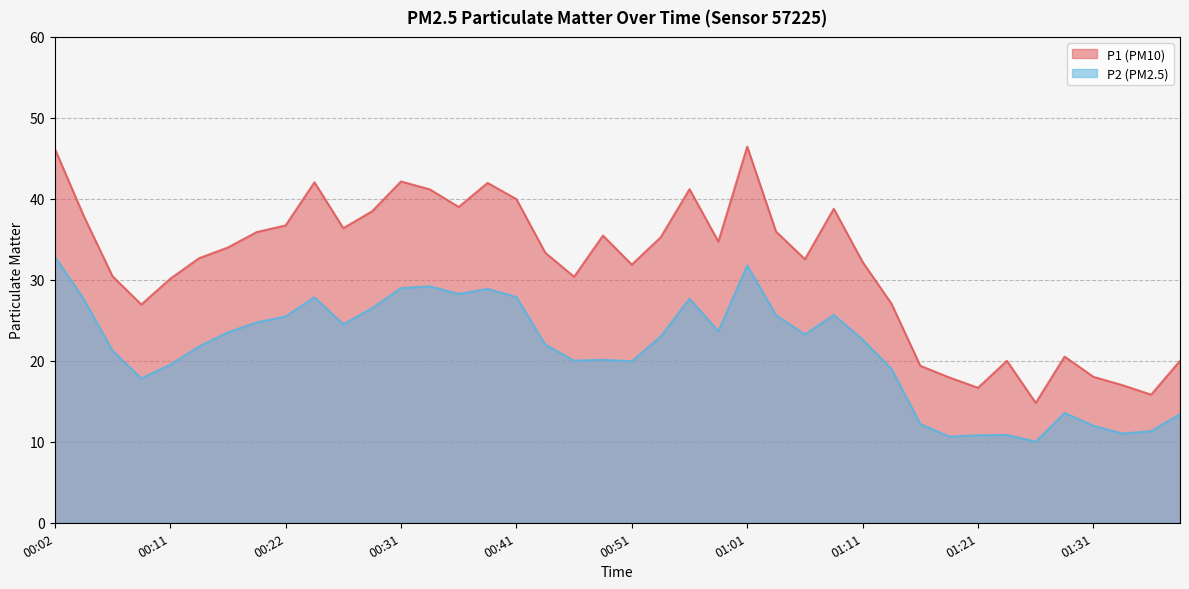

True or false: P1 and P2 intersect in this chart.

False